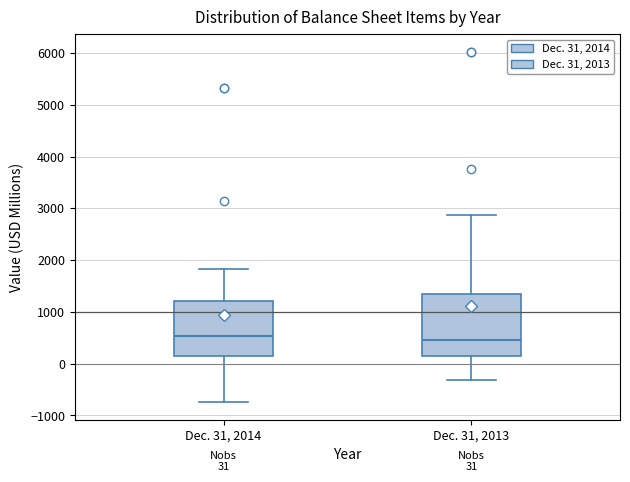

Which box is the tallest, from its lower edge to its upper edge?

Dec. 31, 2013